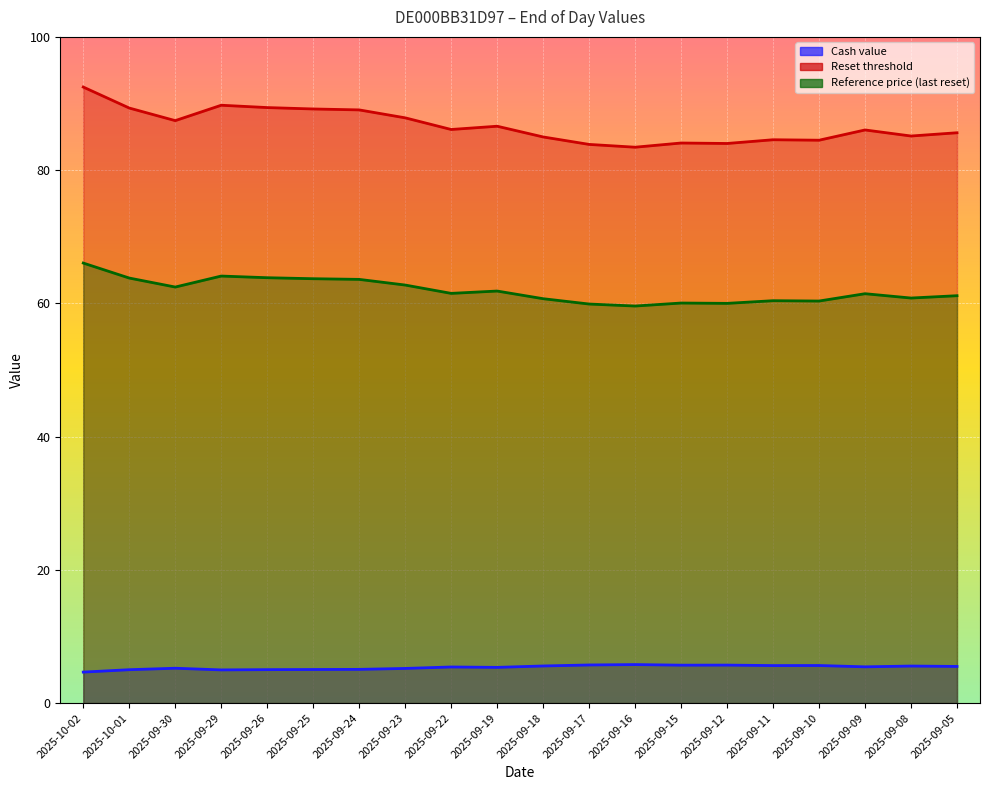

What is the label of the 20th point from the right?

2025-10-02